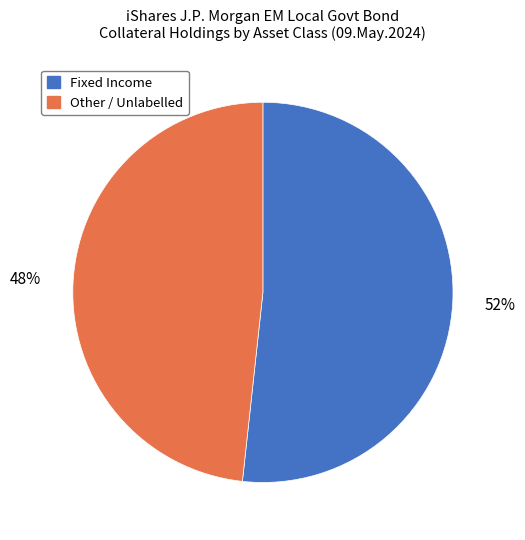

Does any single category account for the majority?

Yes